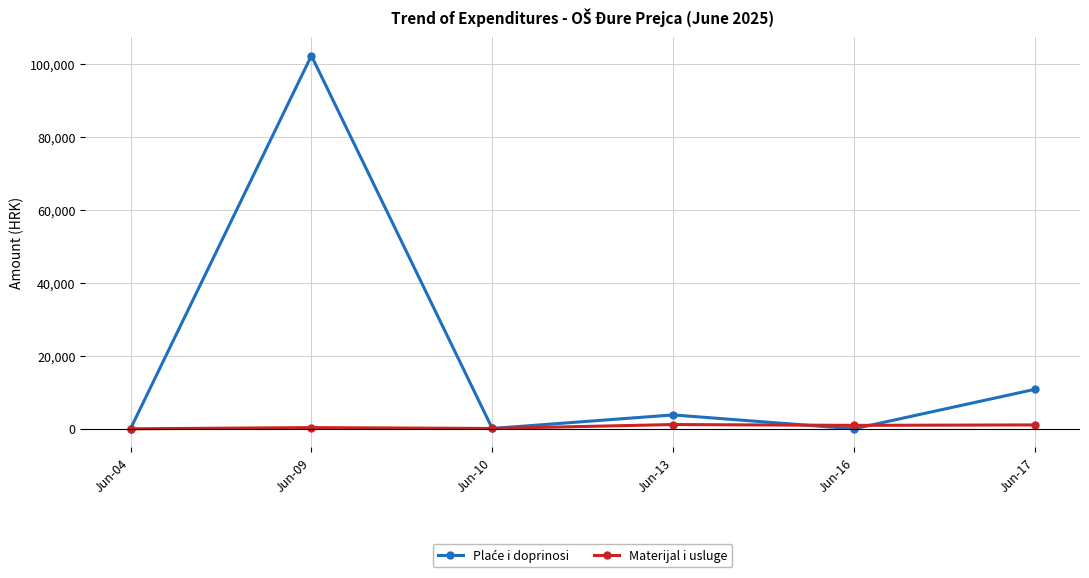

At which category does the chart reach its peak across all series?

Jun-09